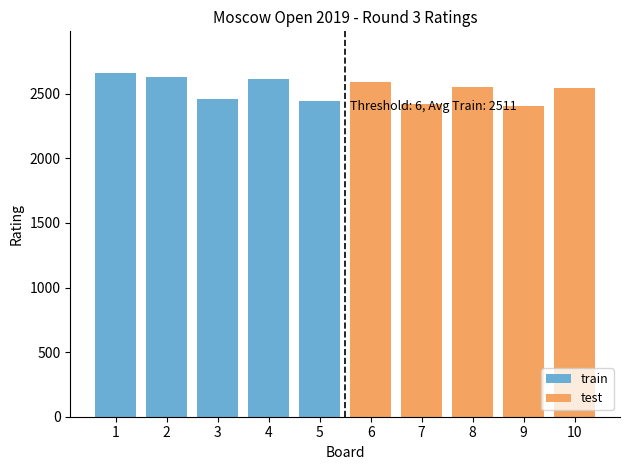

What is the difference between the maximum and minimum values in the train series?

218